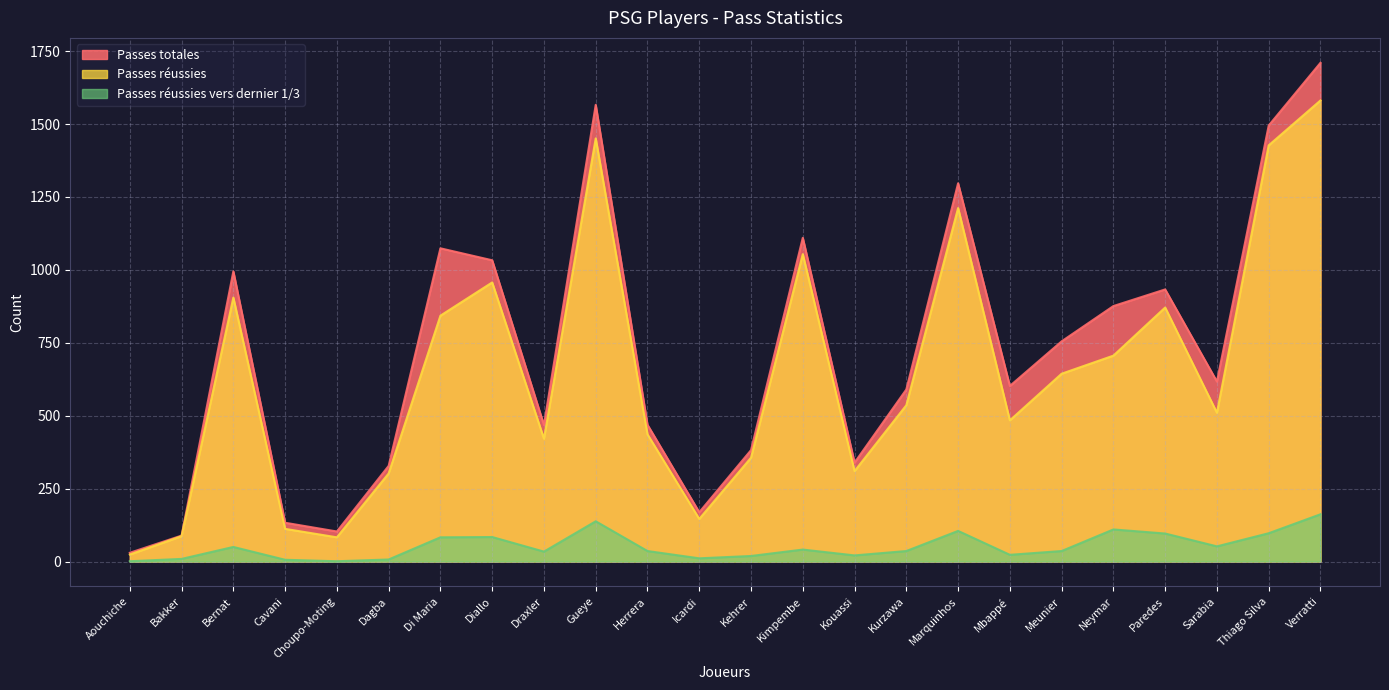

Reading left to right, what are all the values shown in this chart?

Passes totales: 30	89	995	133	103	328	1074	1033	468	1566	469	169	382	1110	339	590	1297	602	755	876	933	617	1495	1710
Passes réussies: 24	87	905	112	83	302	843	957	421	1451	436	146	356	1054	310	536	1212	484	644	706	871	510	1427	1581
Passes réussies vers dernier 1/3: 1	9	50	6	1	7	83	84	34	138	36	11	19	41	21	36	105	23	36	110	96	52	97	162